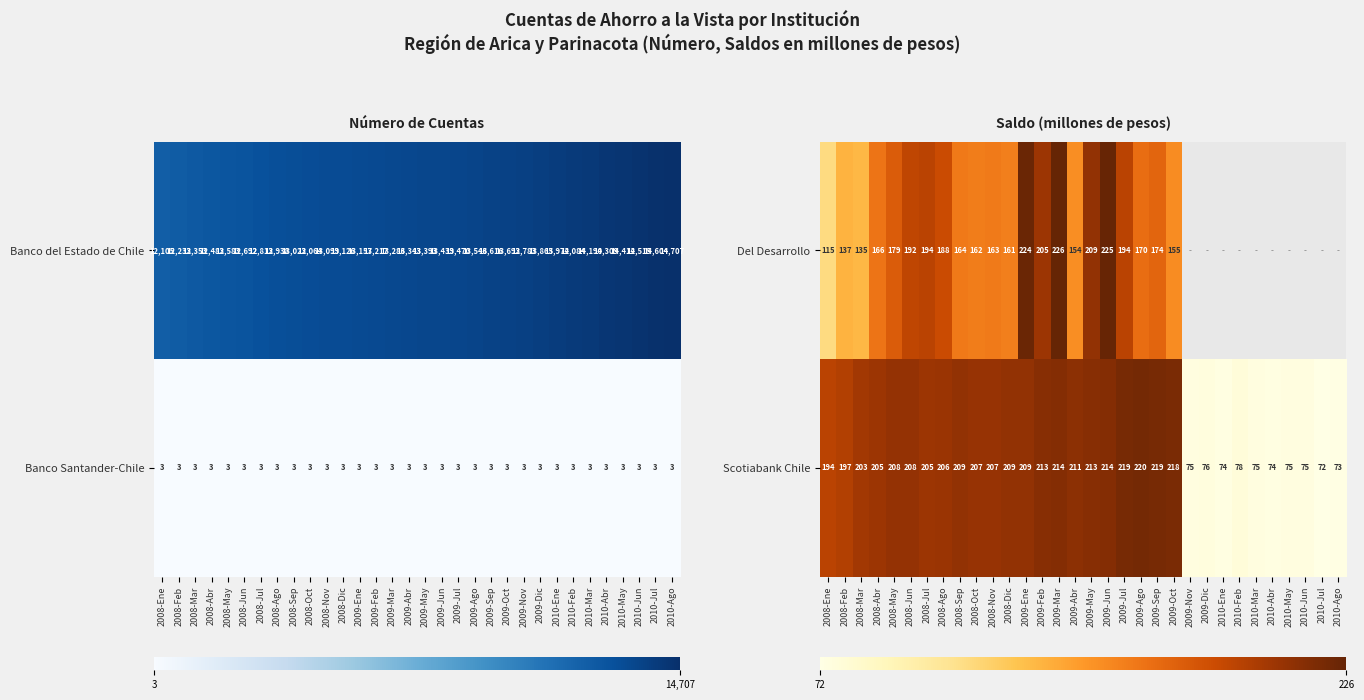

Count the number of categories in the chart.

32